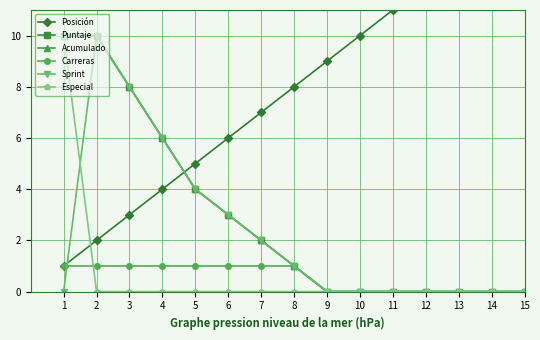

At which category does the chart reach its minimum across all series?

9